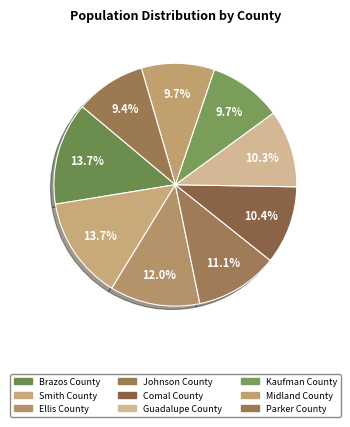

Rank the categories by value from highest to lowest.

Brazos County, Smith County, Ellis County, Johnson County, Comal County, Guadalupe County, Kaufman County, Midland County, Parker County